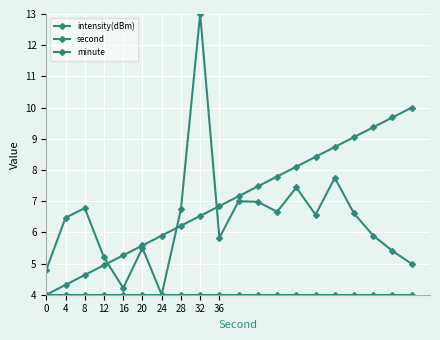

List the series in order of their overall mean, lowest first.

minute, intensity(dBm), second